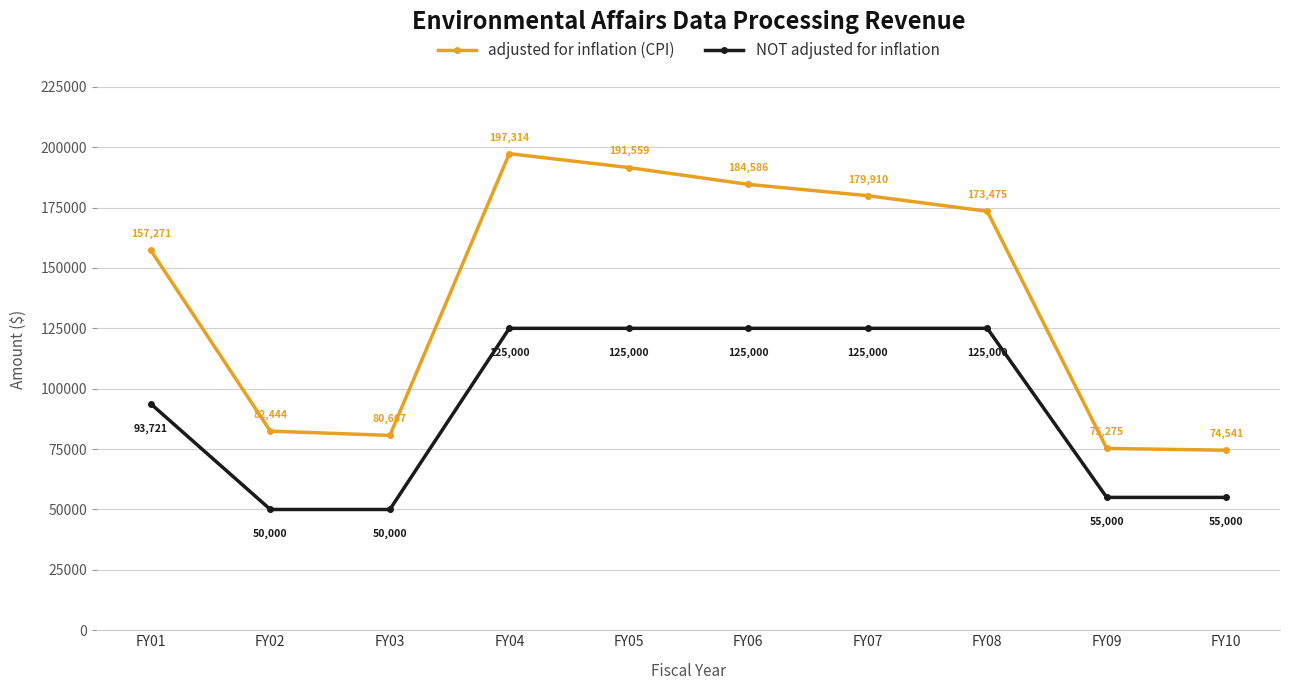

Where is adjusted for inflation (CPI) nearest to the value 135927?

FY01